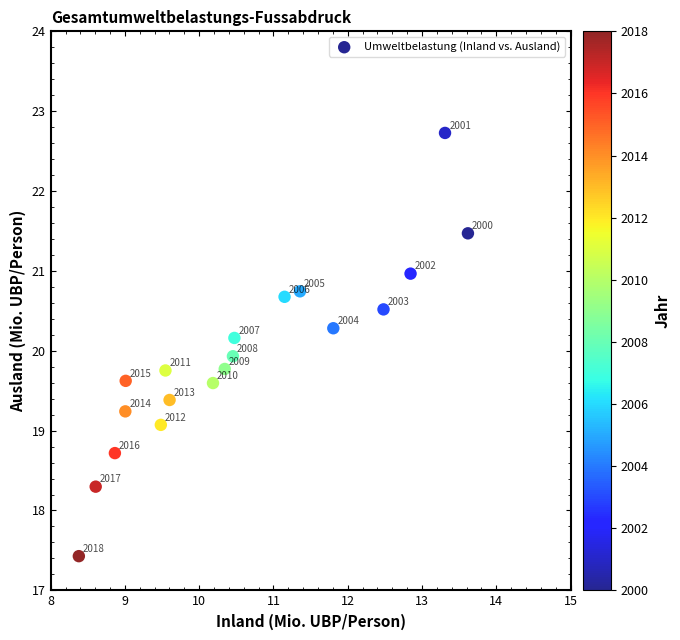

What is the range of X values (max minus min)?

5.2